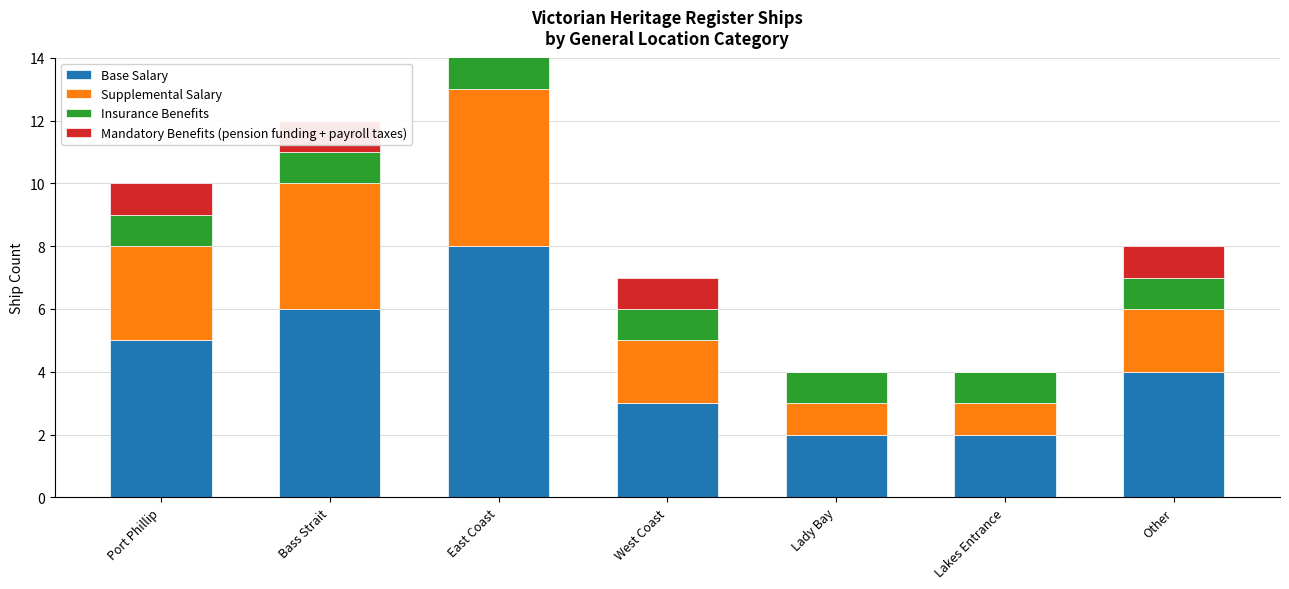

At which label does Insurance Benefits reach its peak?

East Coast